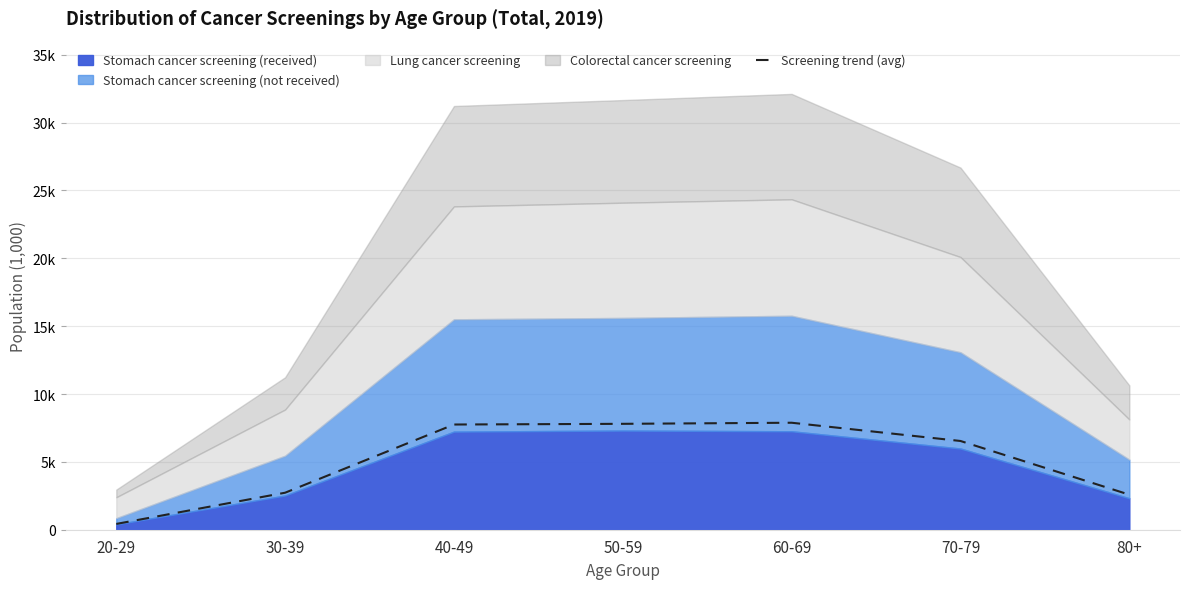

Rank the categories by value from highest to lowest.

60-69, 50-59, 40-49, 70-79, 30-39, 80+, 20-29